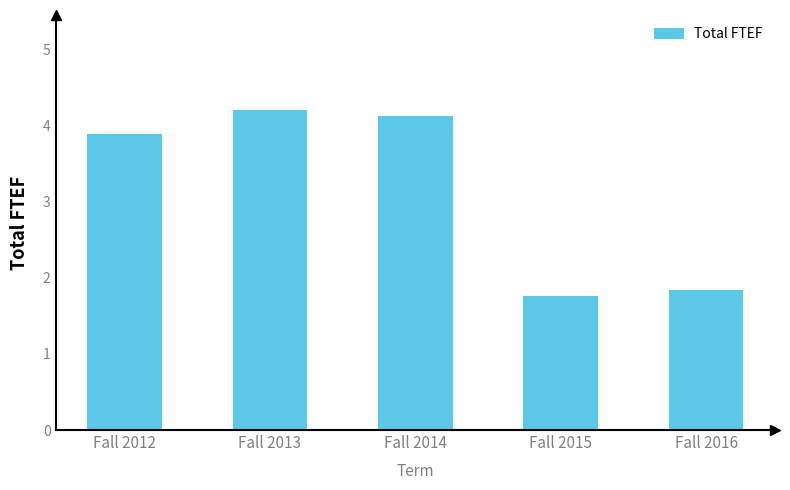

Reading left to right, transcribe all the data shown in this chart.

Fall 2012=3.9	Fall 2013=4.2	Fall 2014=4.1	Fall 2015=1.8	Fall 2016=1.8